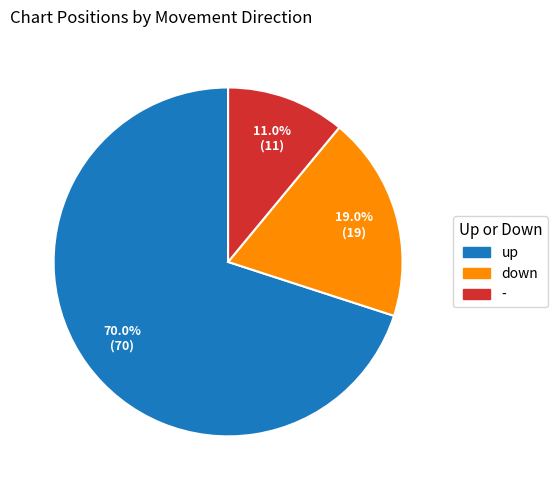

Which slice is the smallest?

-